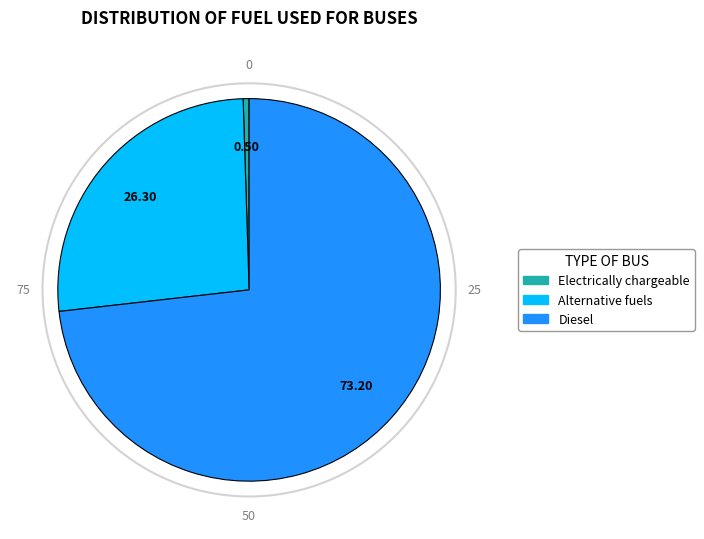

Does any single category account for the majority?

Yes